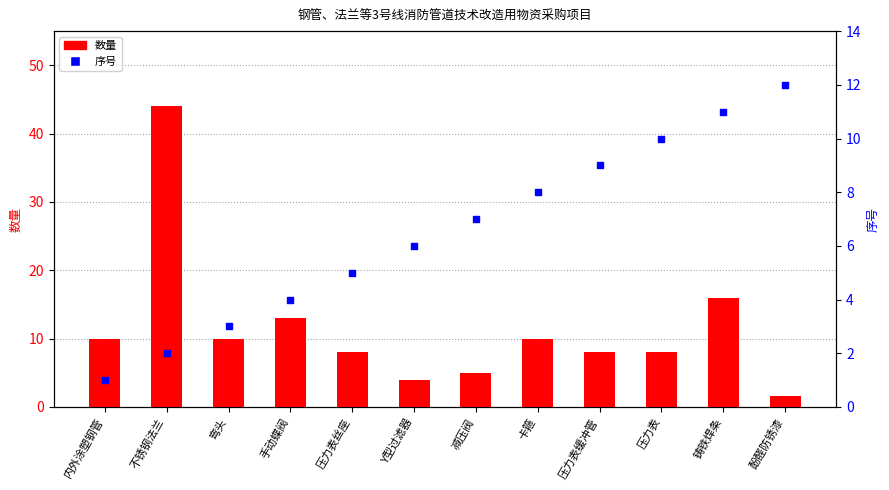

Which series reaches the maximum Y coordinate?

数量